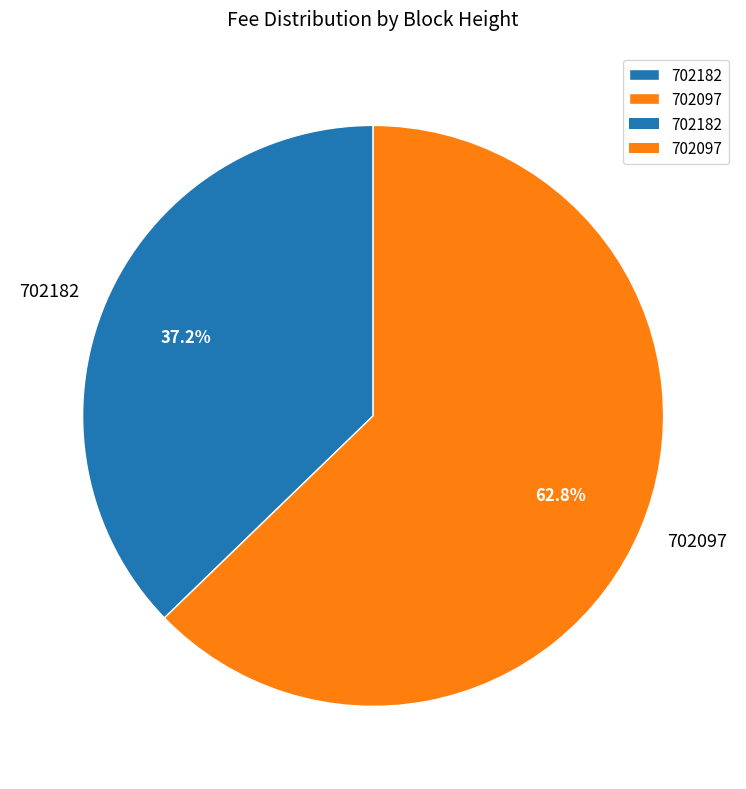

To the nearest percent, what is the combined percentage of 702097 and 702182?

100%